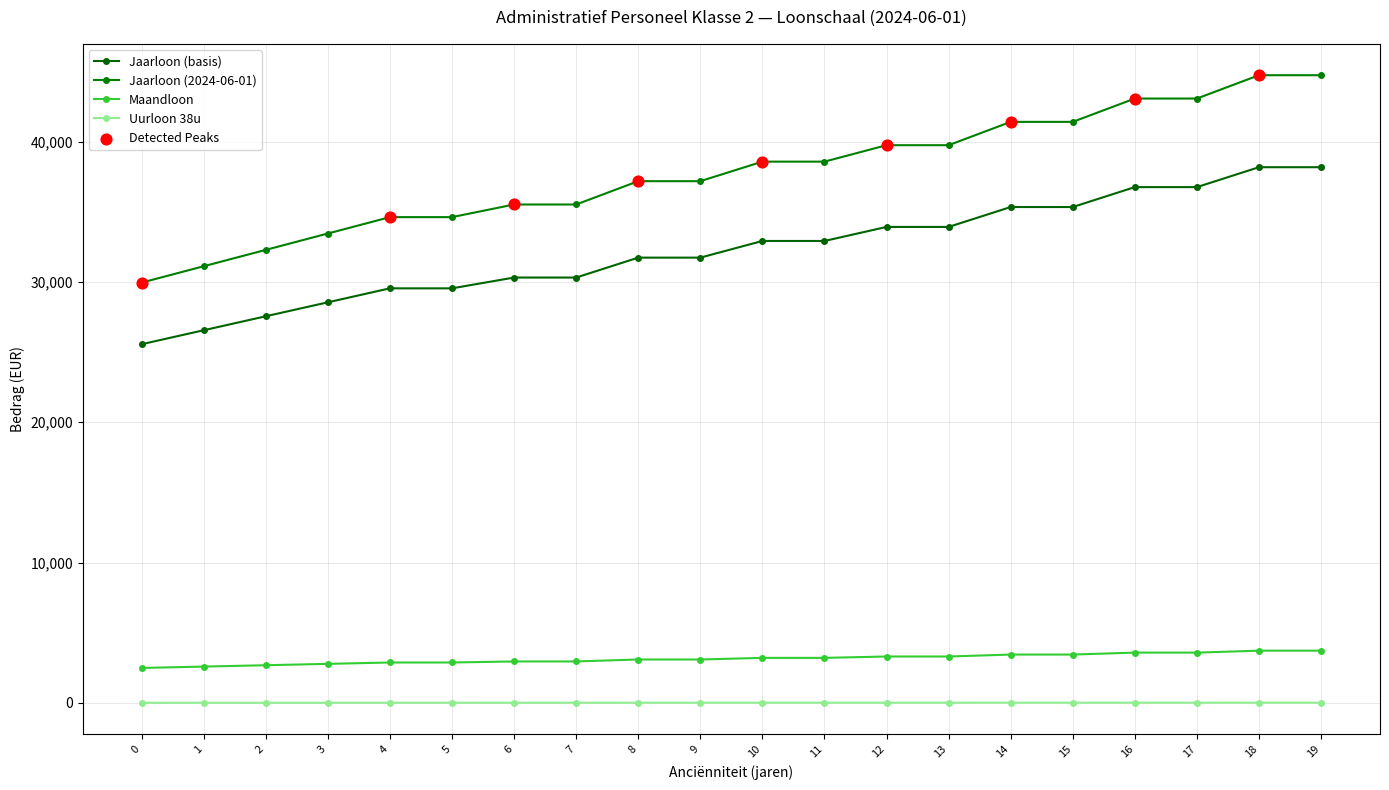

Is the value of Jaarloon (basis) at 7 greater than the value of Maandloon at 19?

Yes